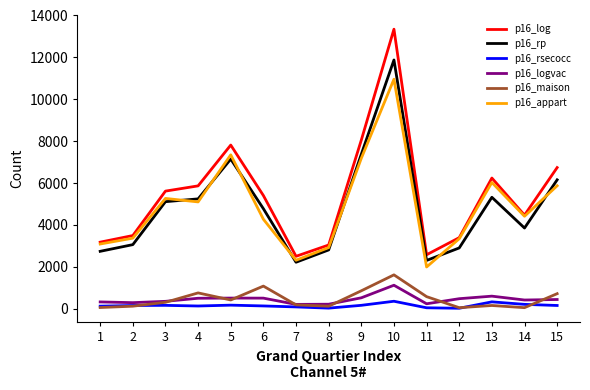

The value of p16_log at 7 is 2499.5. True or false?

True